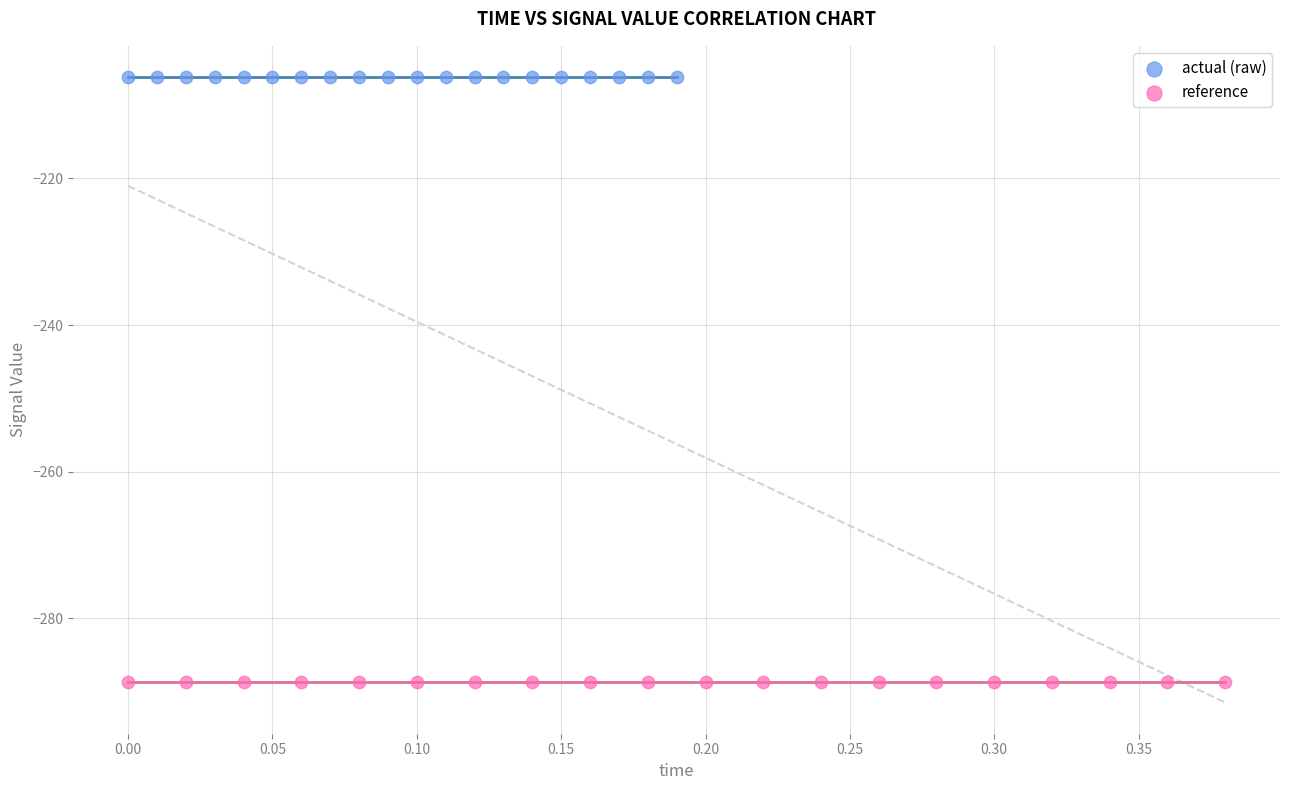

Which series reaches the maximum Y coordinate?

actual (raw)